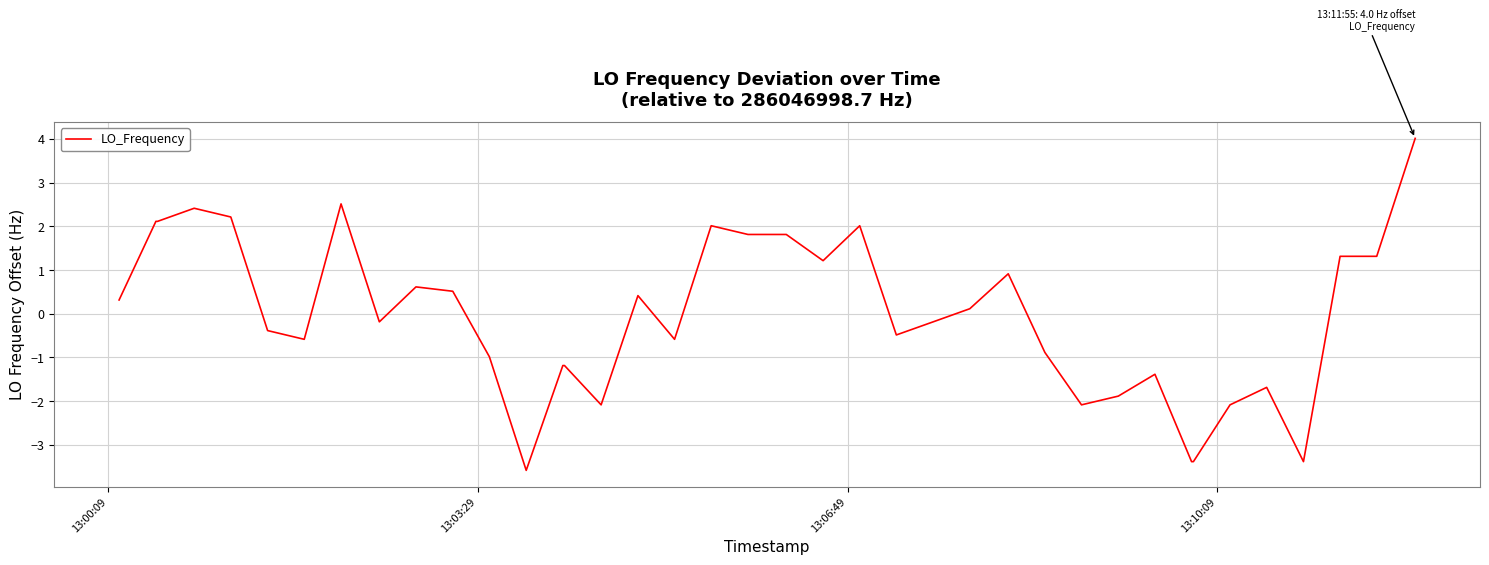

What is the maximum value shown in the chart?

4.0